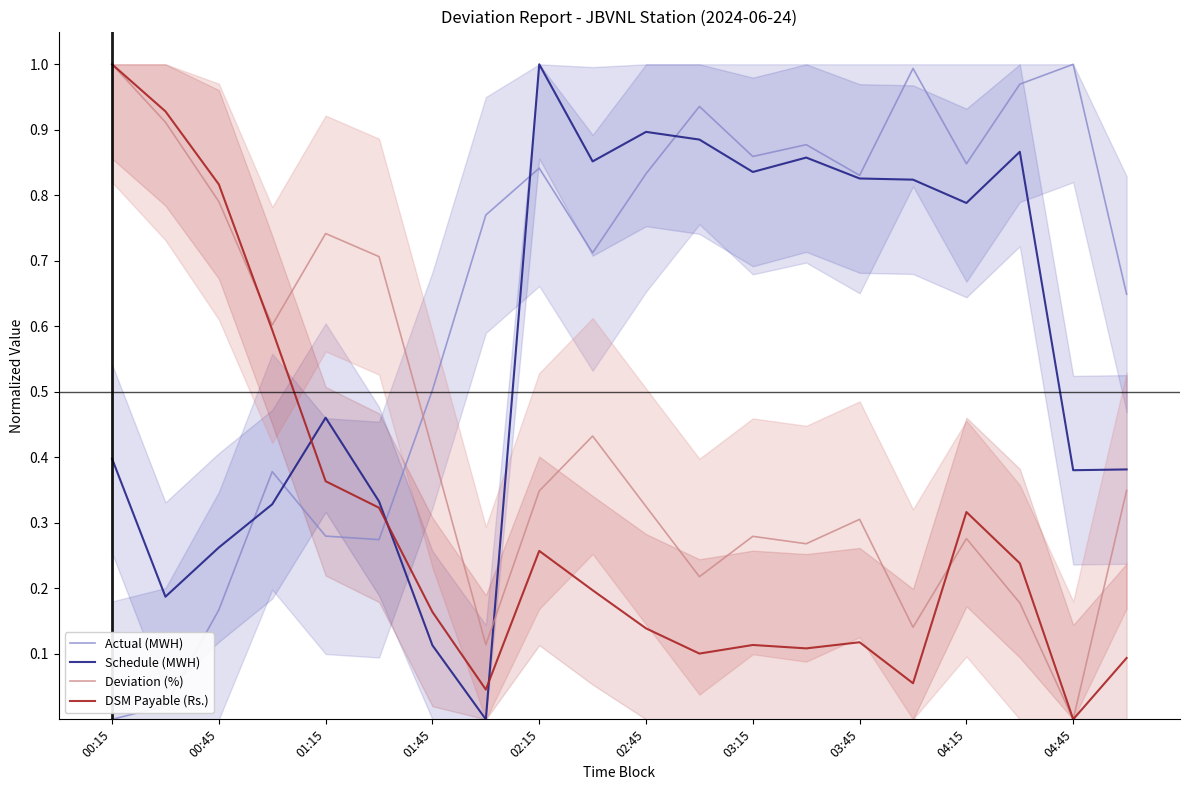

Is this an area chart (filled region under the line)?

No